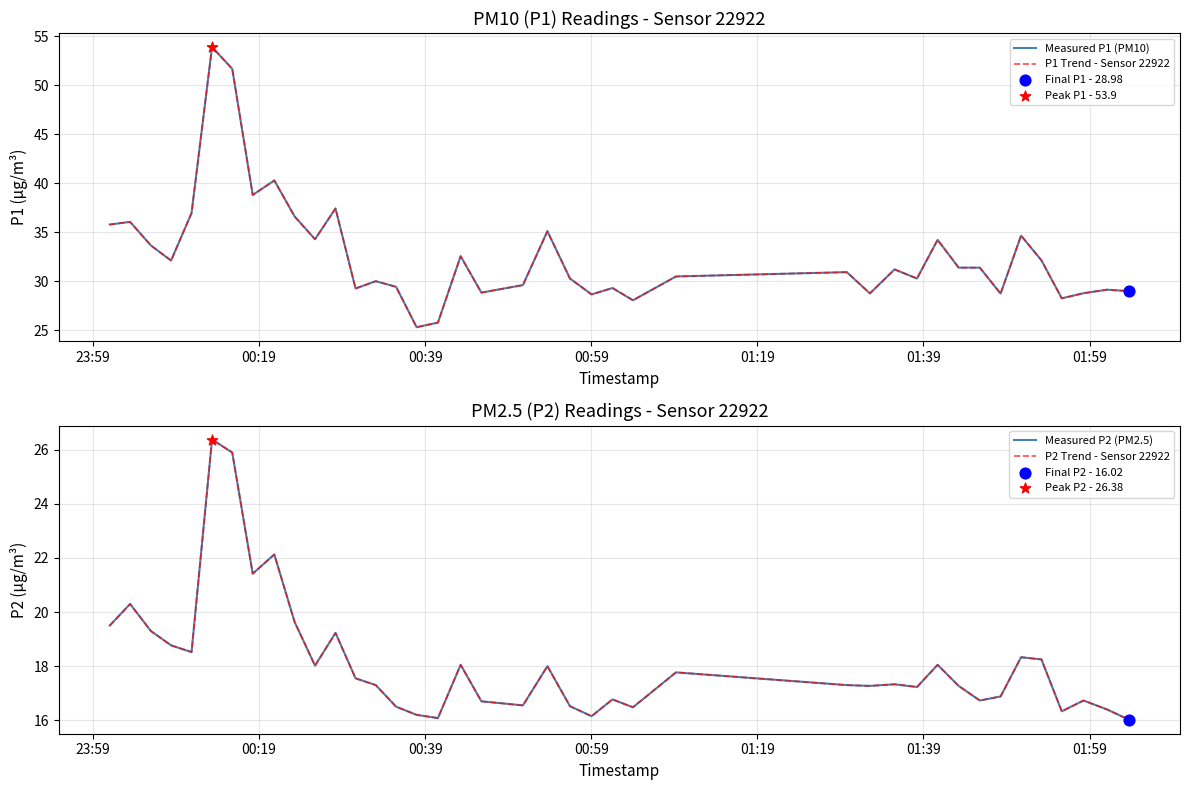

Which series has the widest spread of Y values?

Measured P1 (PM10)